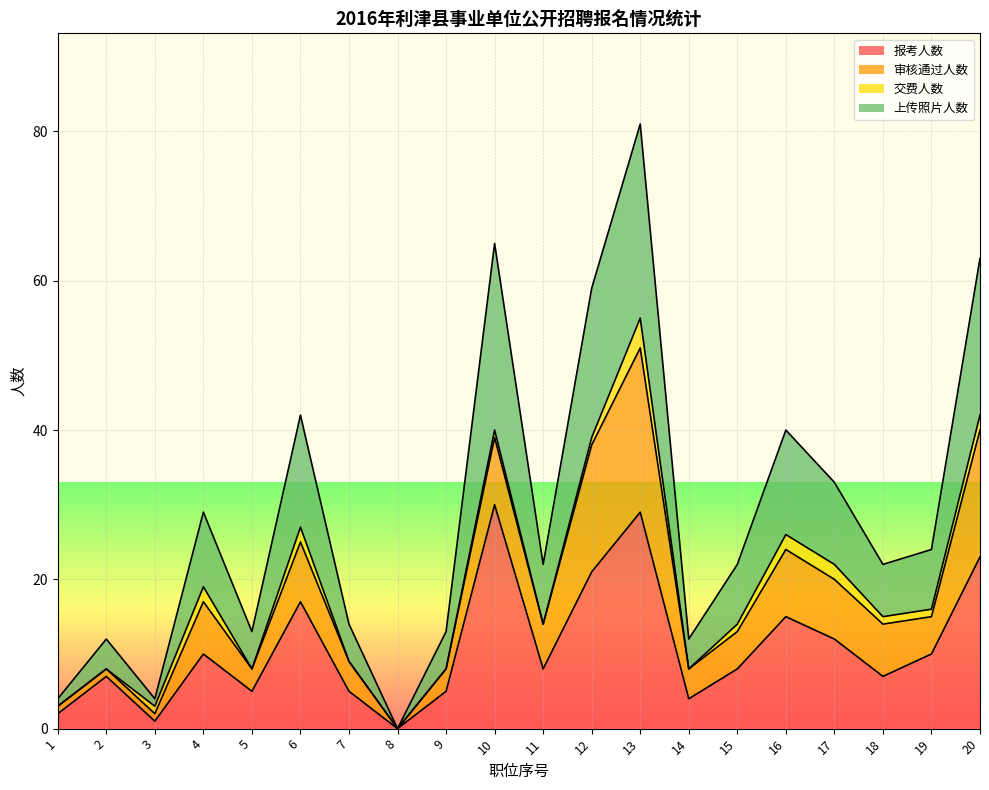

True or false: 报考人数 and 上传照片人数 cross at least once.

False